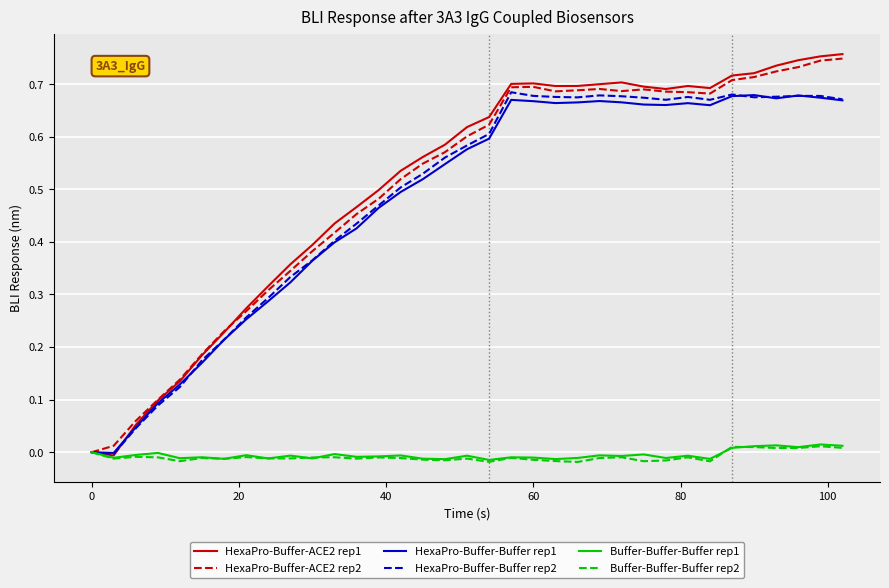

Which series has the largest range (max minus min)?

HexaPro-Buffer-ACE2 rep1